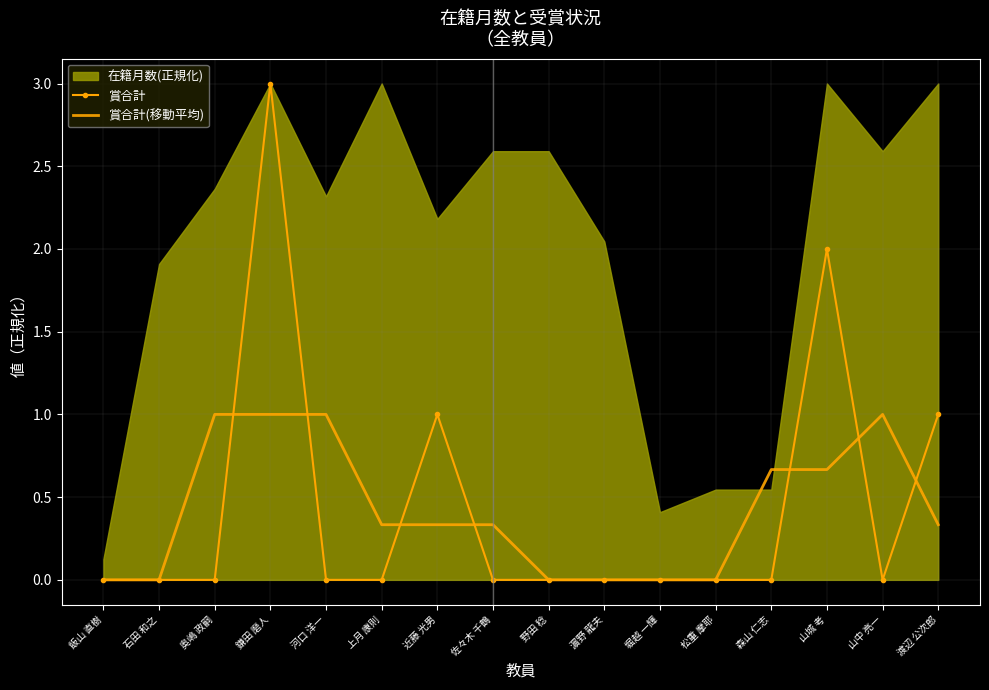

True or false: 賞合計 has a value of 2.0 at 山城 考.

True